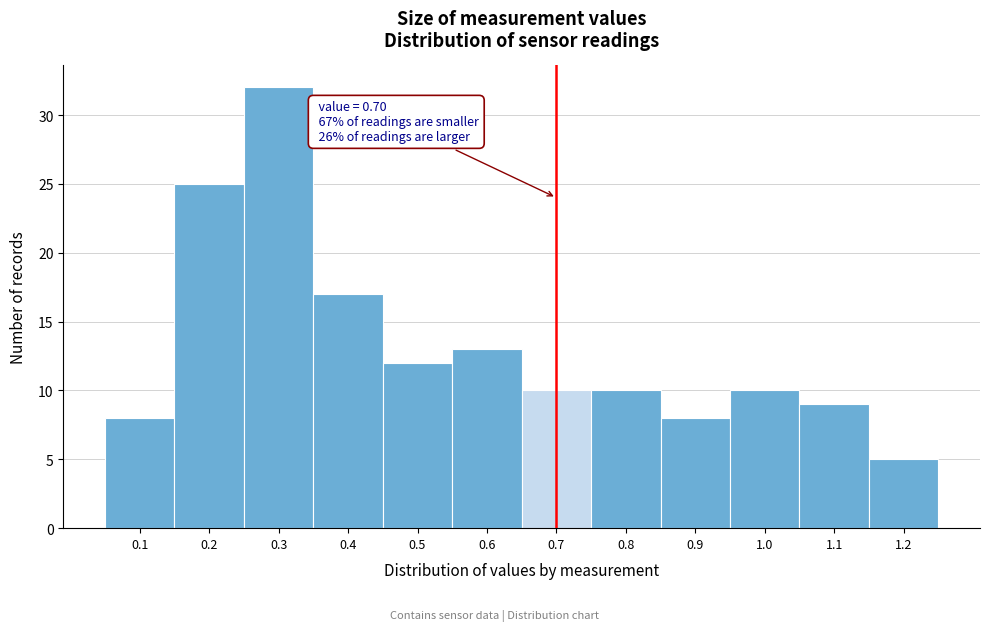

Which range on the x-axis has the tallest bar?

0.25 to 0.35